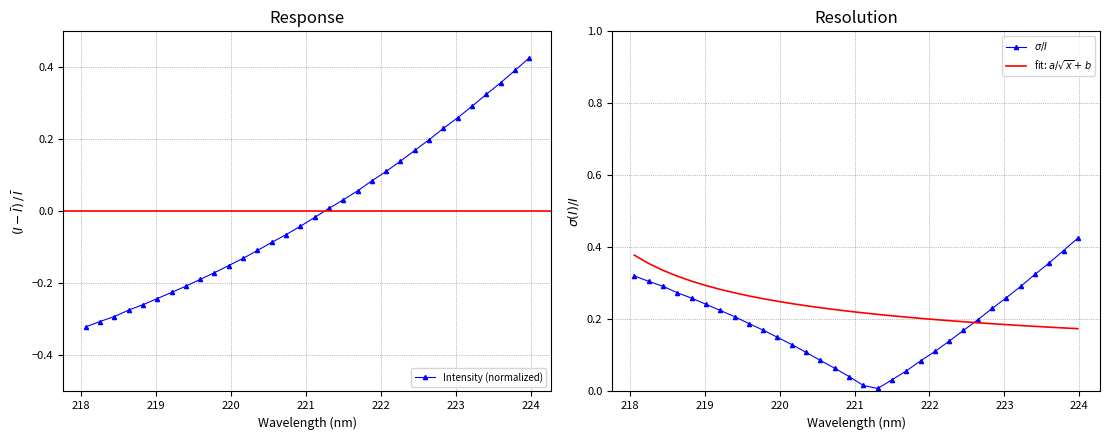

List the series in order of their peak value, lowest first.

fit: $a/\sqrt{x}+b$, Intensity (normalized), $\sigma/I$